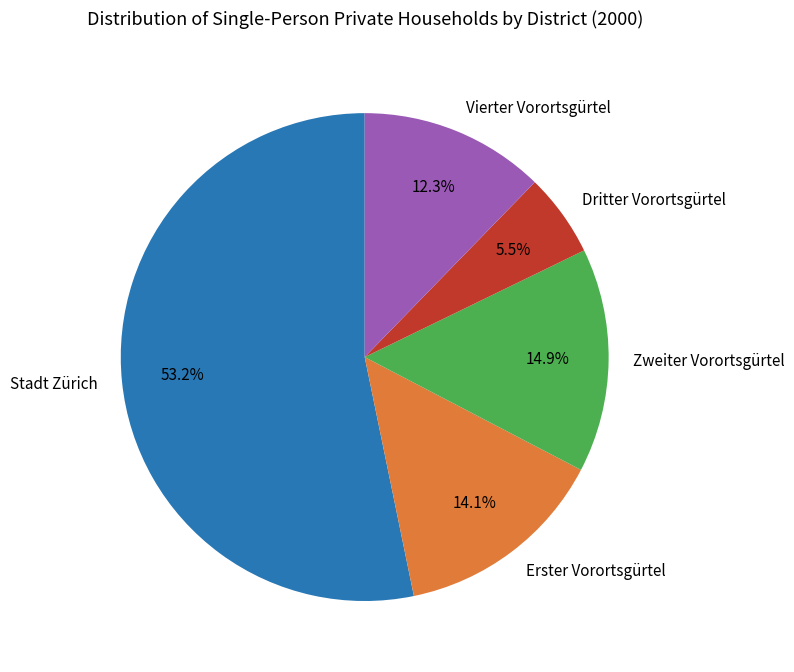

To the nearest percent, what is the combined percentage of Zweiter Vorortsgürtel and Stadt Zürich?

68%